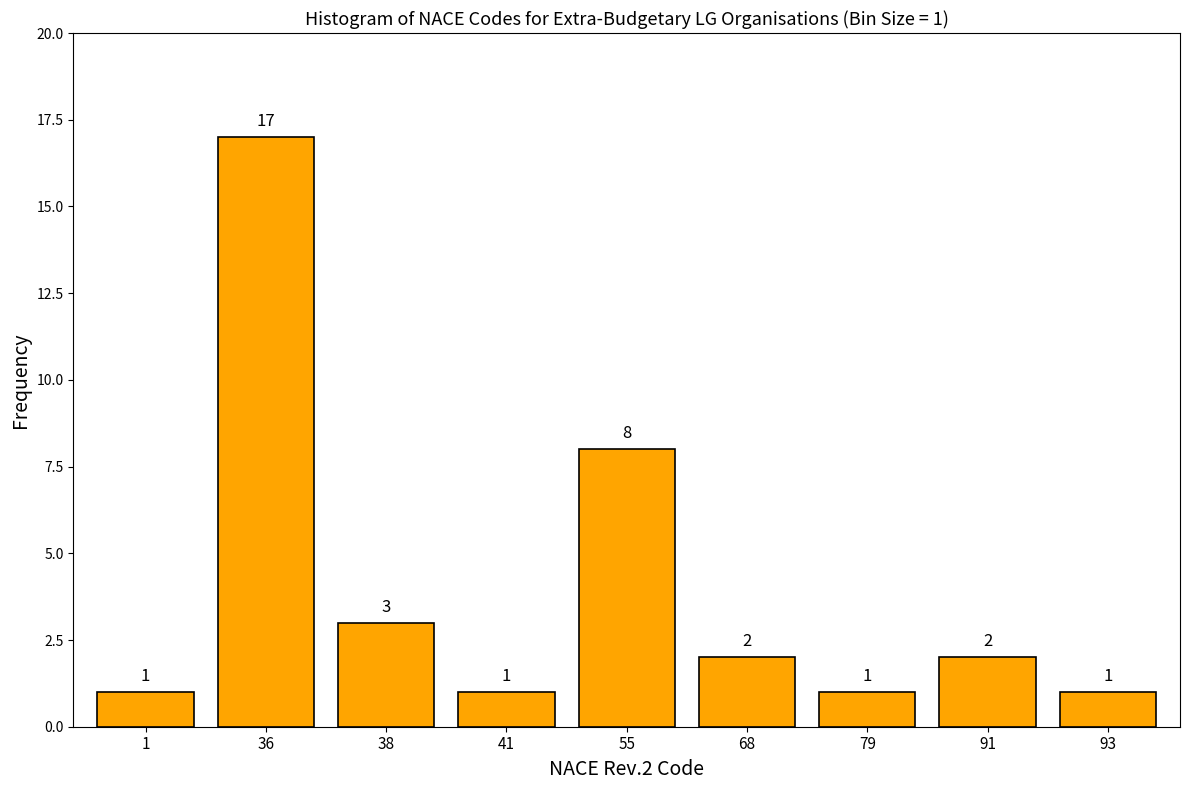

Reading left to right, transcribe all the data shown in this chart.

1	17	3	1	8	2	1	2	1